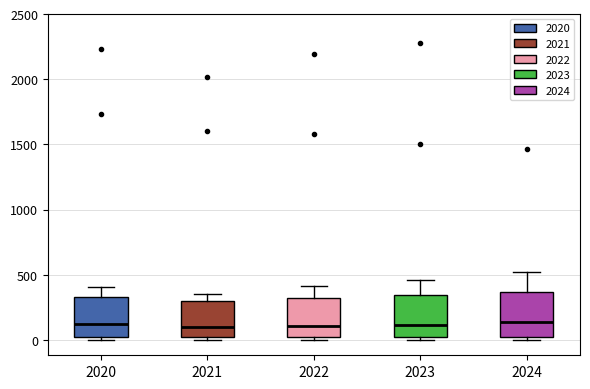

Where does the upper whisker of the box at x = 2023 end on the y-axis? The values are not printed on the chart, so give them approximately, as read against the axis.

450